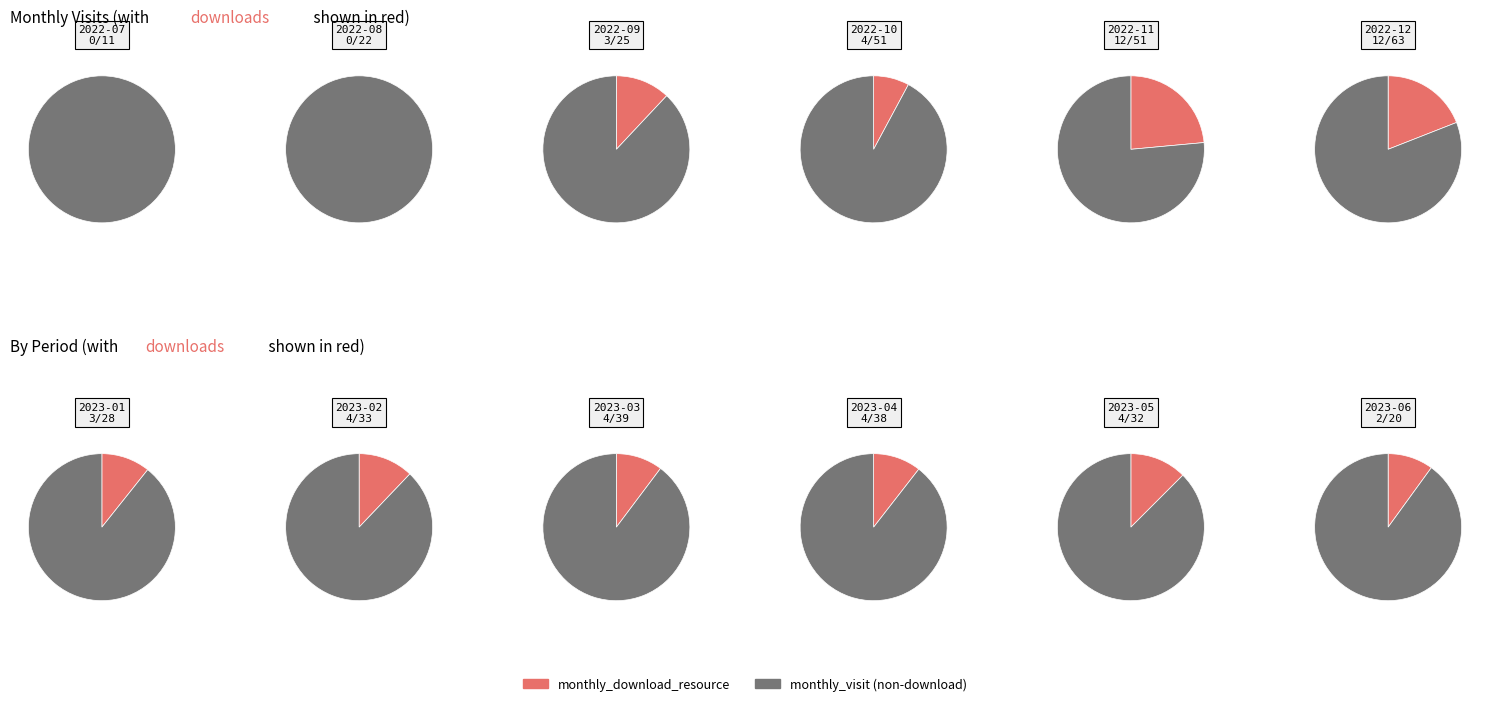

What percentage is NOT represented by 2022-07?

97.3%